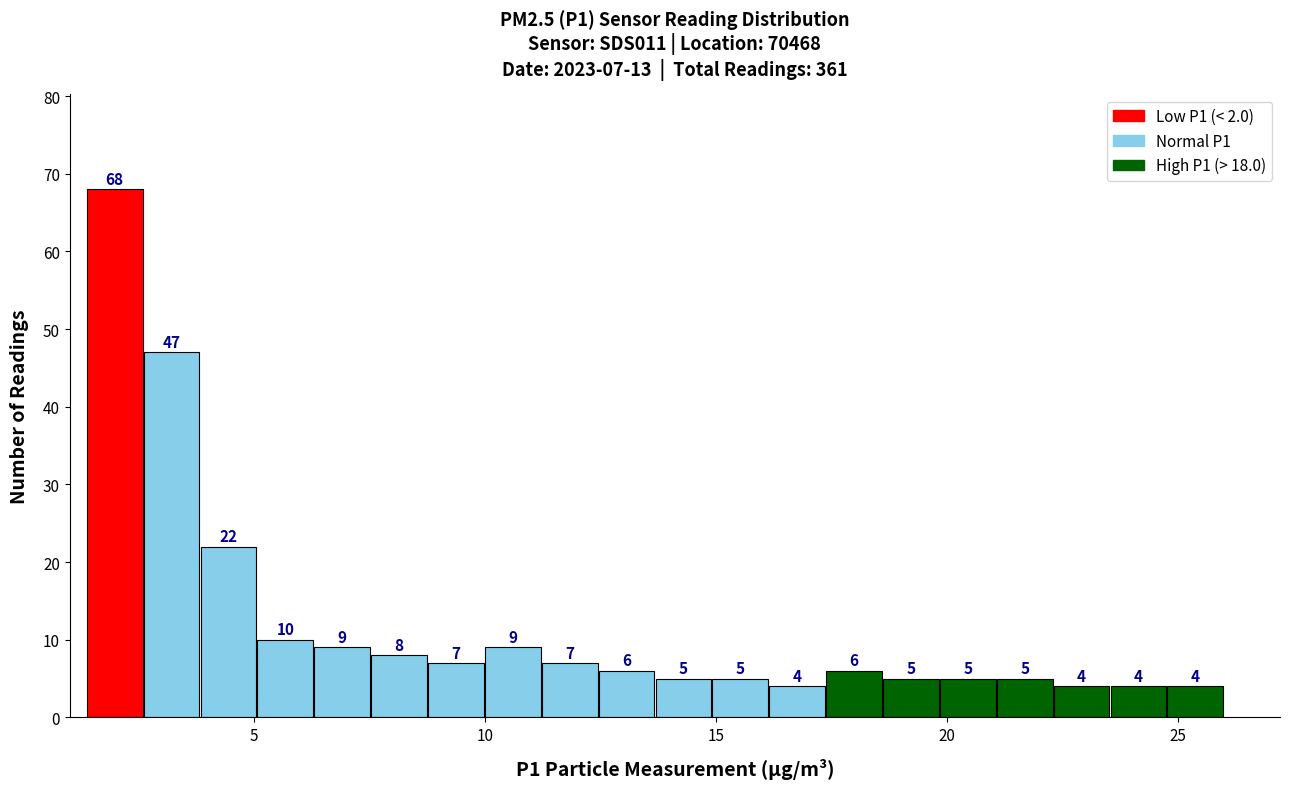

Read against the x-axis, roughly where is the centre of the tallest bar?

2.0